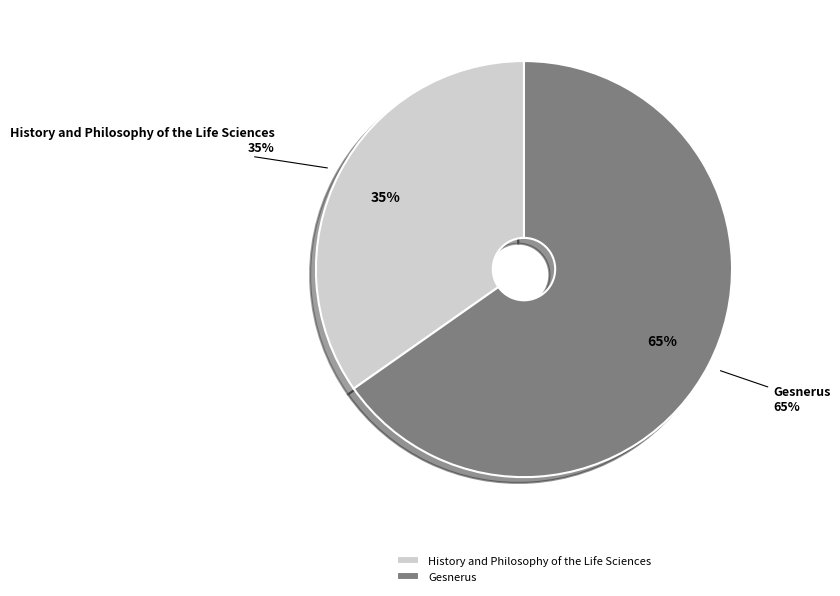

What percentage do Gesnerus and History and Philosophy of the Life Sciences together represent?

100.0%